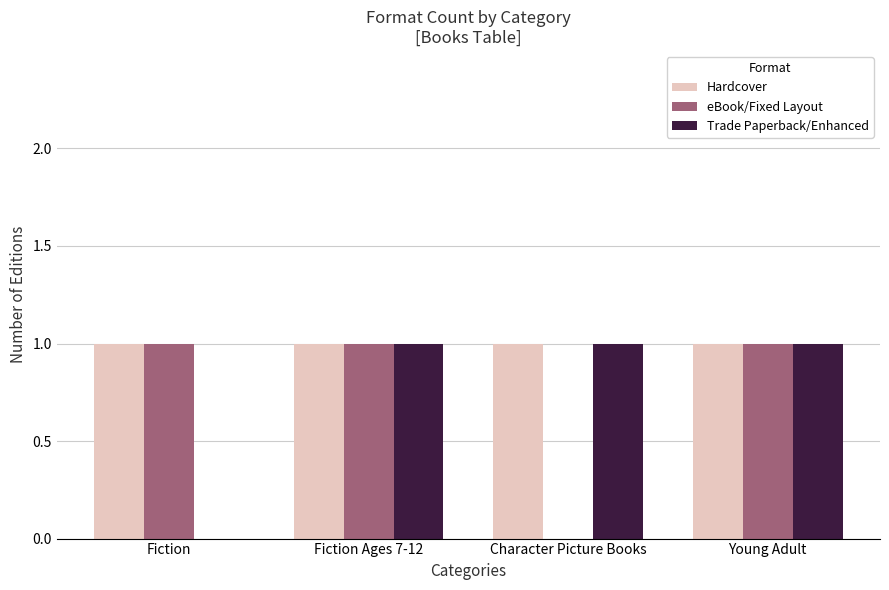

The Trade Paperback/Enhanced series shows 0 at Fiction. True or false?

True